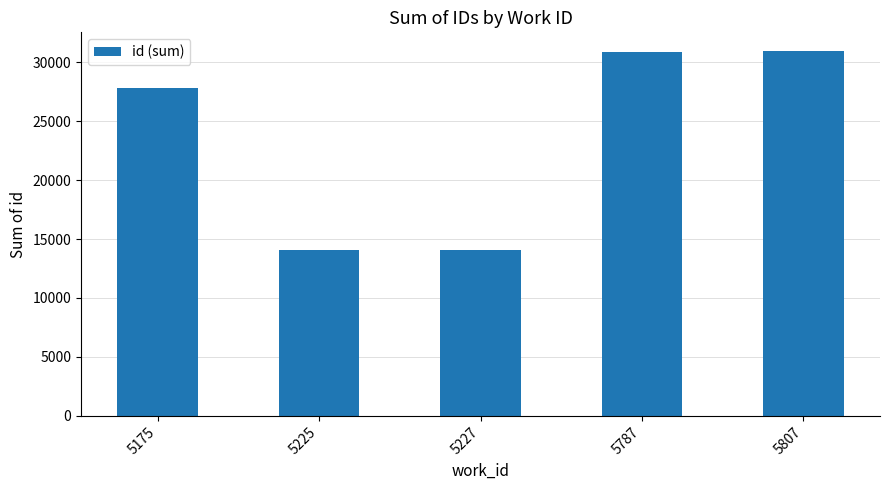

How many bars are there in total?

5